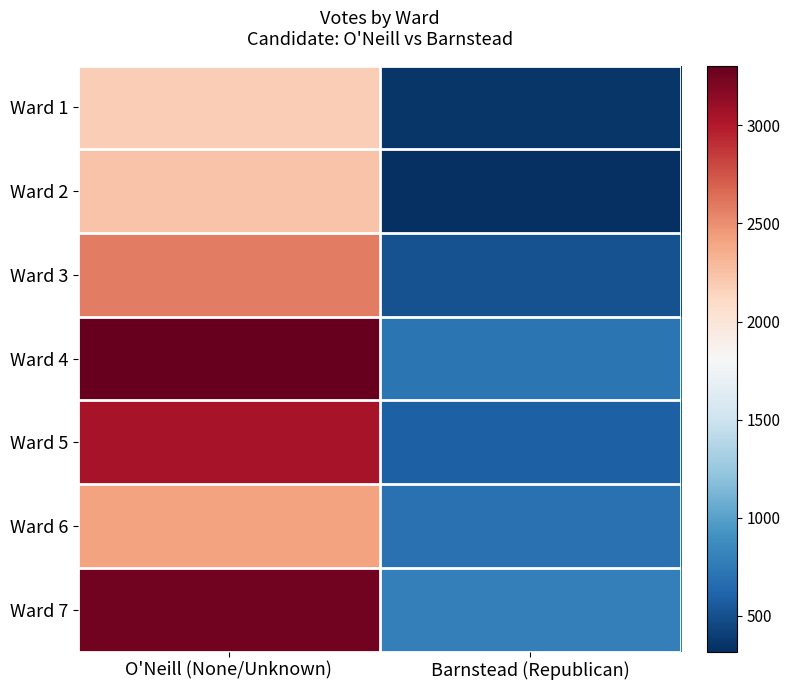

Reading right to left, list all the values displayed in this chart.

Ward 1: Barnstead (Republican)=353	O'Neill (None/Unknown)=2180
Ward 2: Barnstead (Republican)=318	O'Neill (None/Unknown)=2232
Ward 3: Barnstead (Republican)=507	O'Neill (None/Unknown)=2579
Ward 4: Barnstead (Republican)=722	O'Neill (None/Unknown)=3304
Ward 5: Barnstead (Republican)=587	O'Neill (None/Unknown)=3039
Ward 6: Barnstead (Republican)=697	O'Neill (None/Unknown)=2410
Ward 7: Barnstead (Republican)=787	O'Neill (None/Unknown)=3251